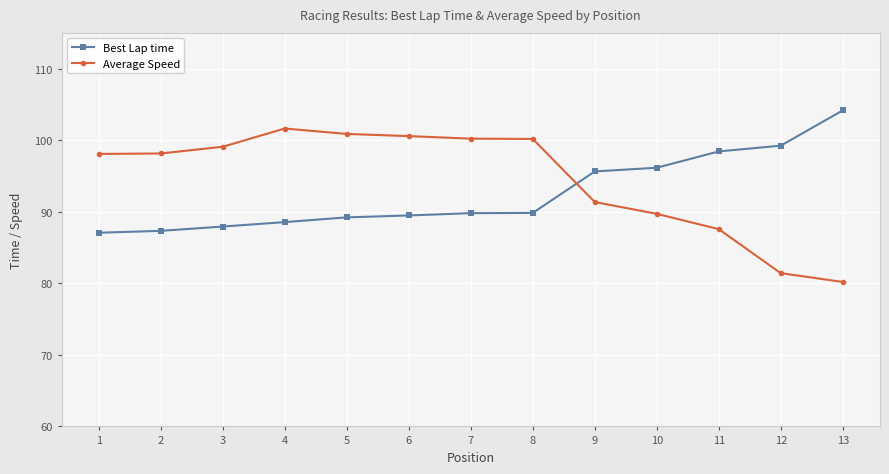

Rank the series at 9 from highest to lowest value.

Best Lap time, Average Speed